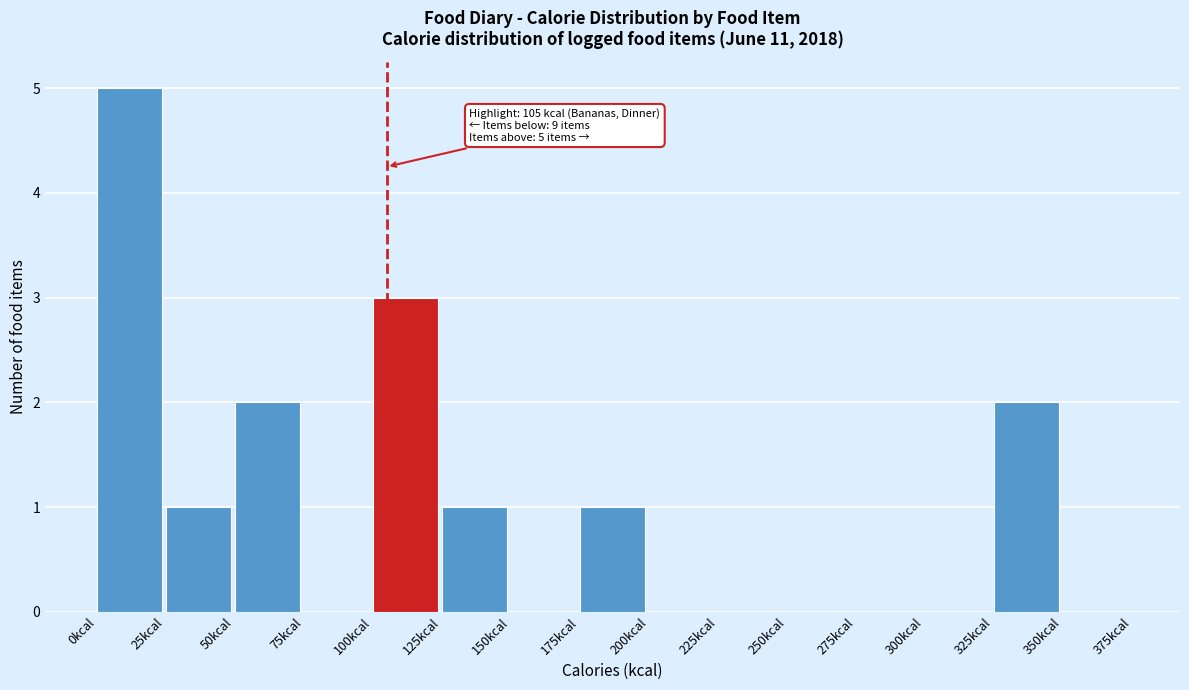

Over which range of the x-axis is the bar tallest?

0 to 25